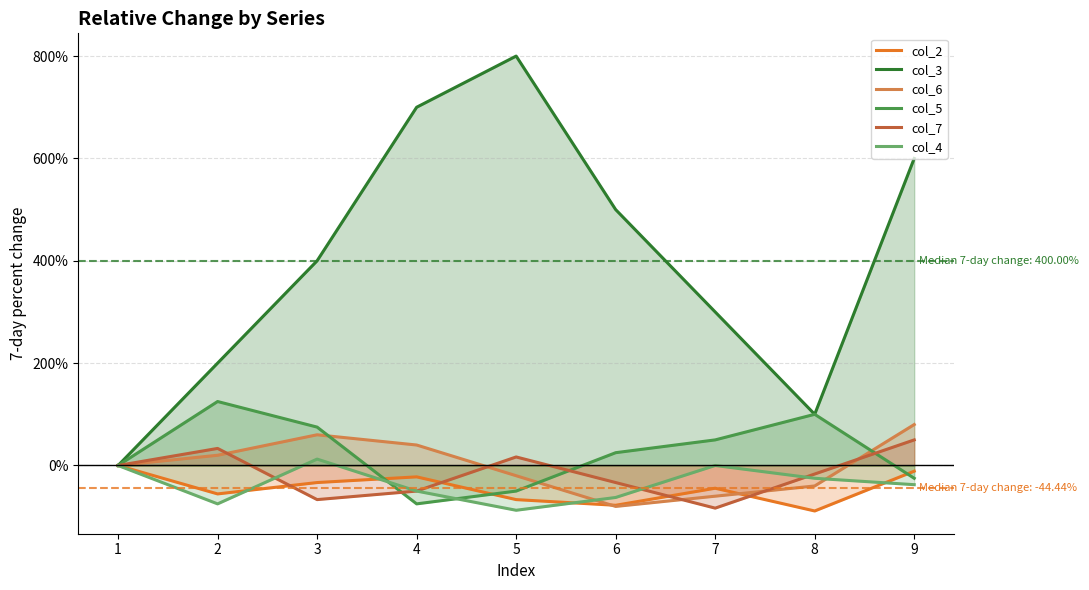

True or false: col_5 and col_3 intersect in this chart.

False